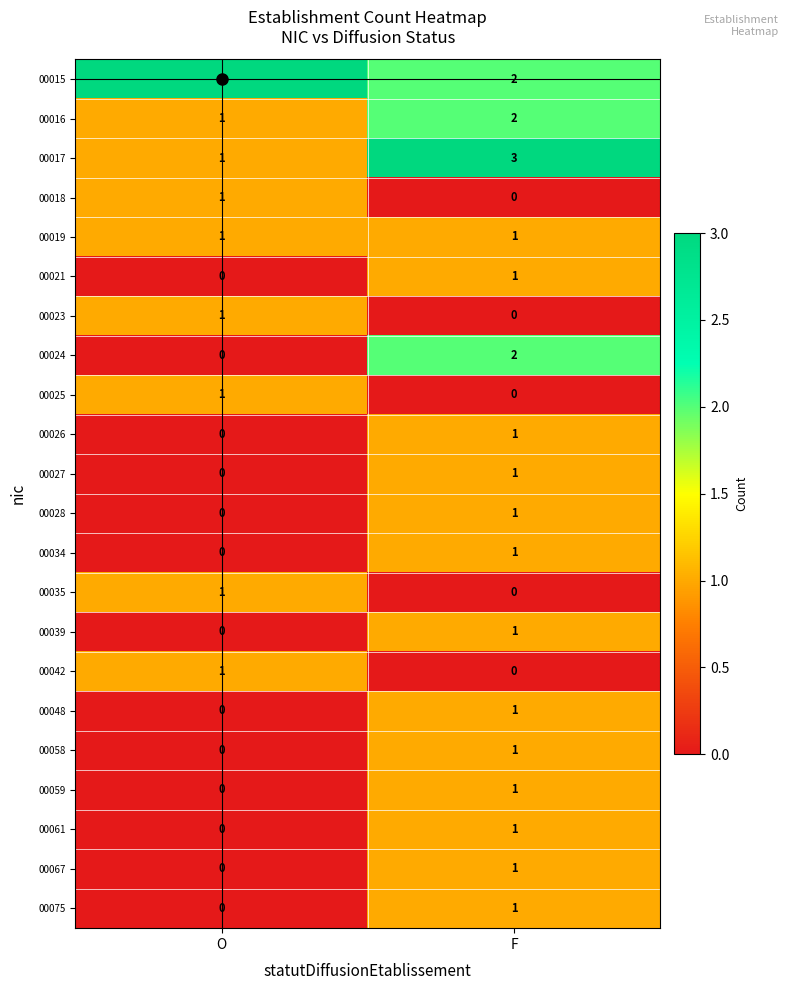

What is the greatest value displayed?

3